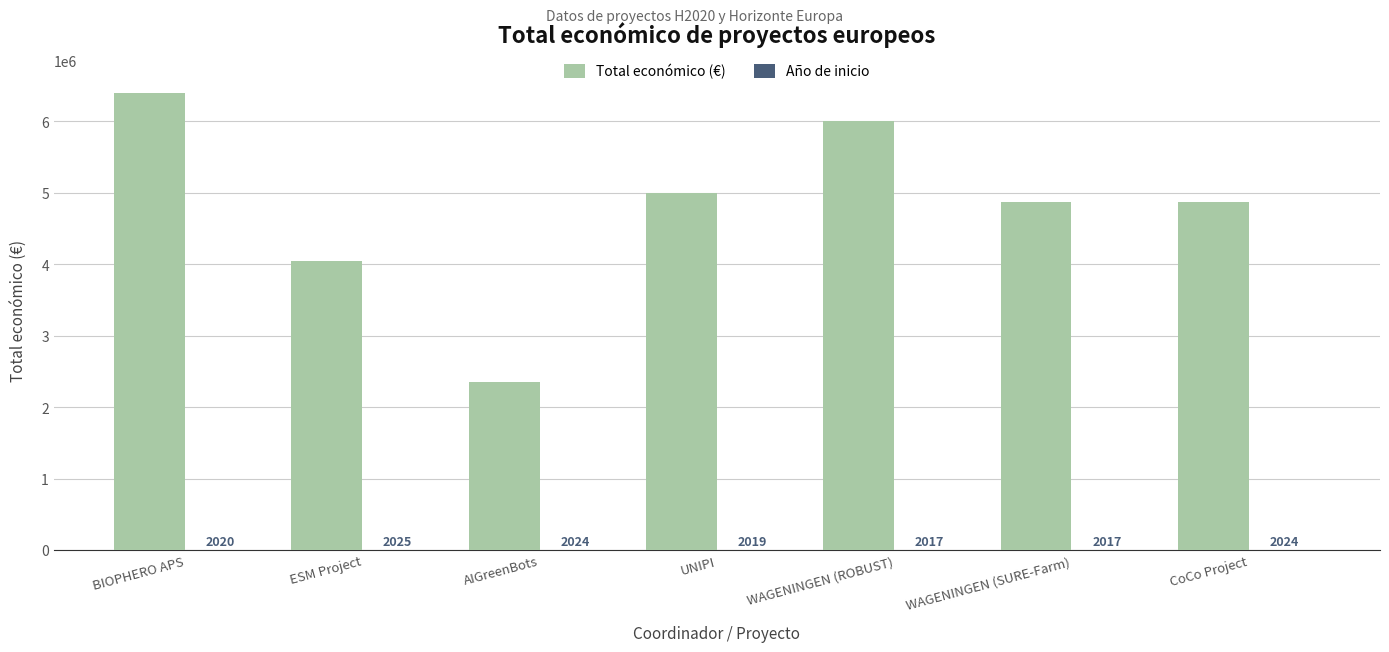

Which series has the largest total across all categories?

Total económico (€)